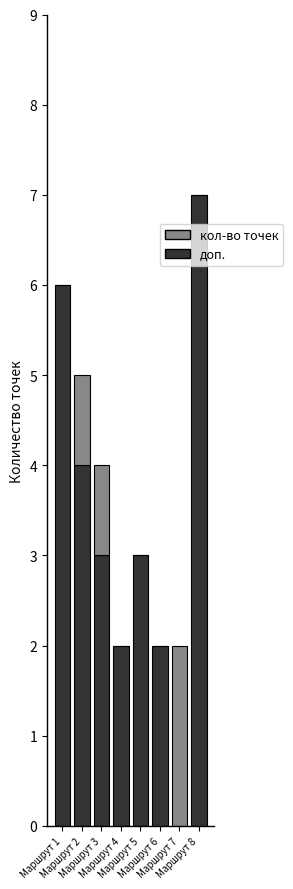

What is the highest value of the доп. series?

7